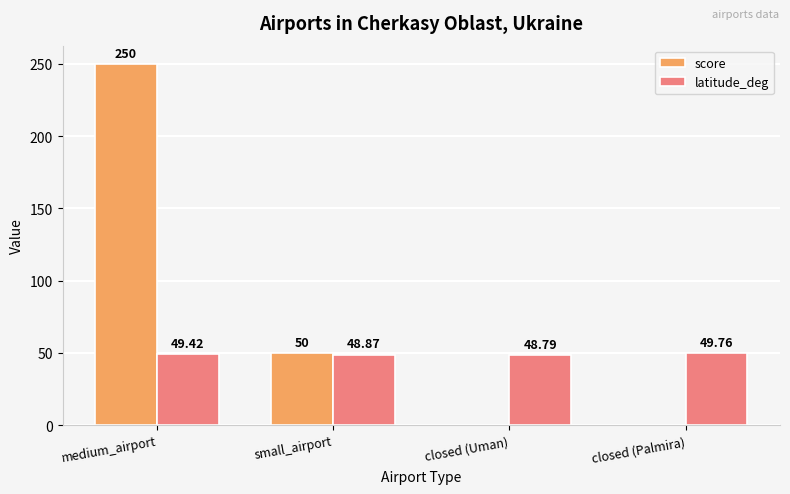

Is the value of latitude_deg at closed (Uman) greater than the value of score at small_airport?

No